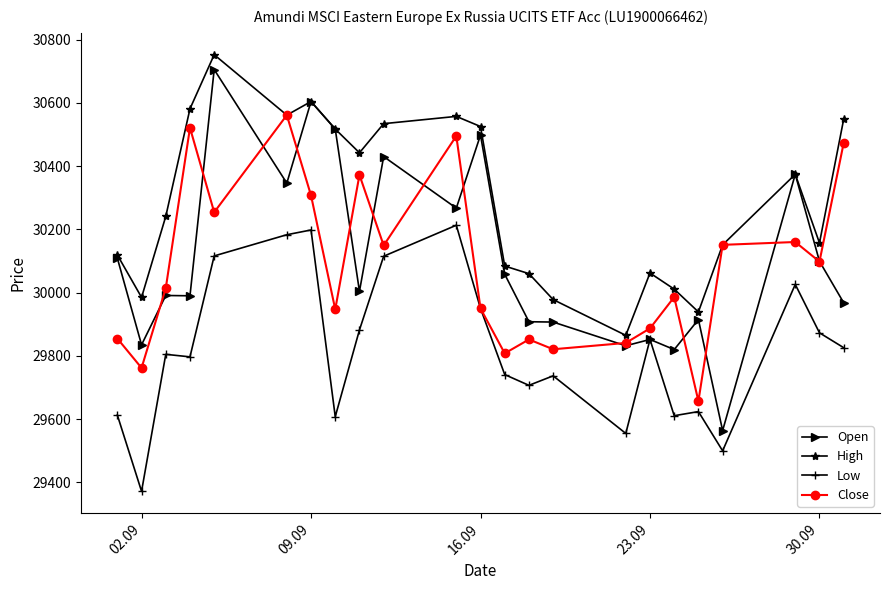

How many lines are shown in the chart?

4